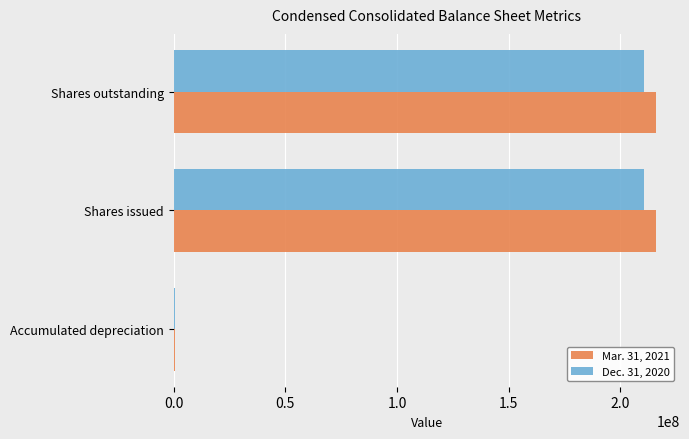

True or false: Dec. 31, 2020 has a value of 210560815 at Shares outstanding.

True